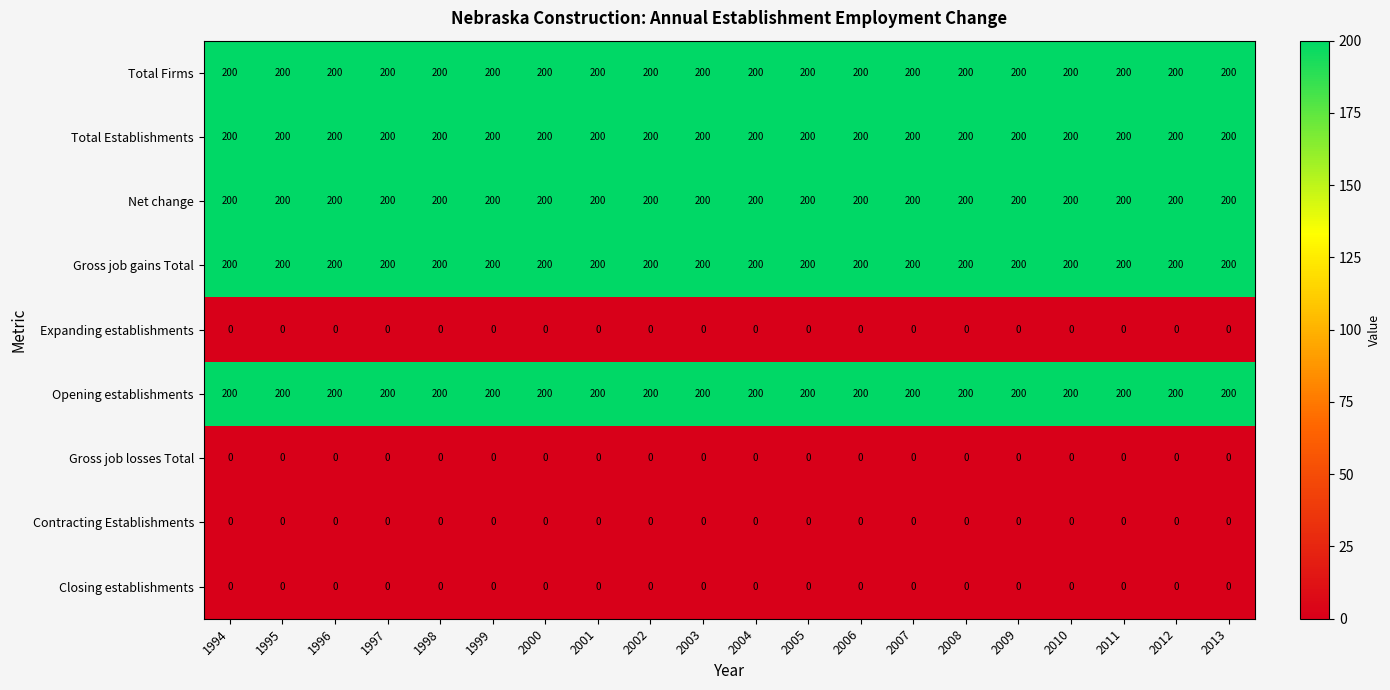

What is the difference between the highest and lowest values at 2009?

200